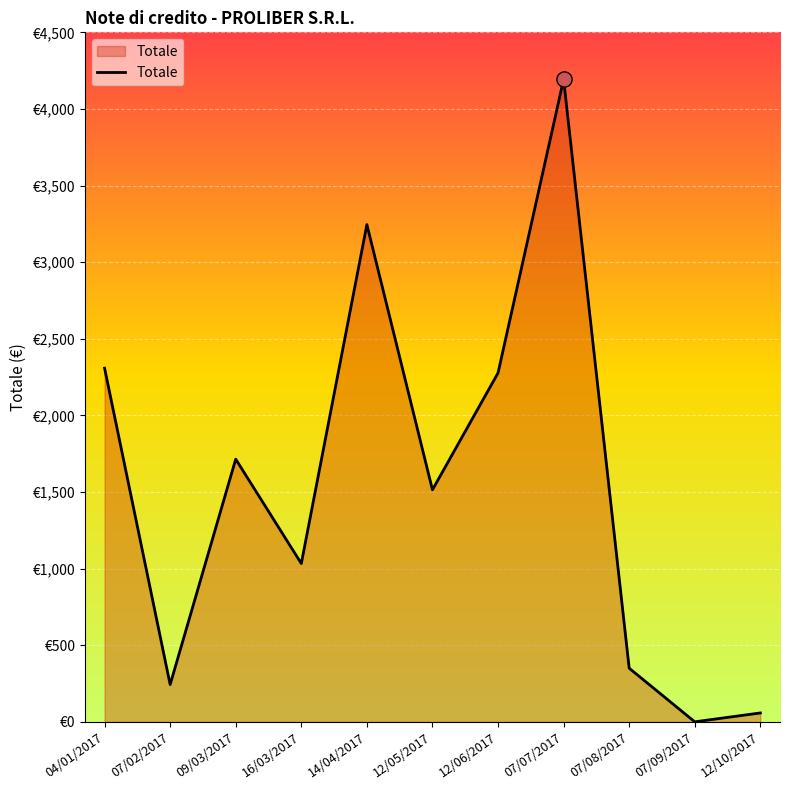

What is the ratio of the value at 07/08/2017 to the value at 12/10/2017?

6.0